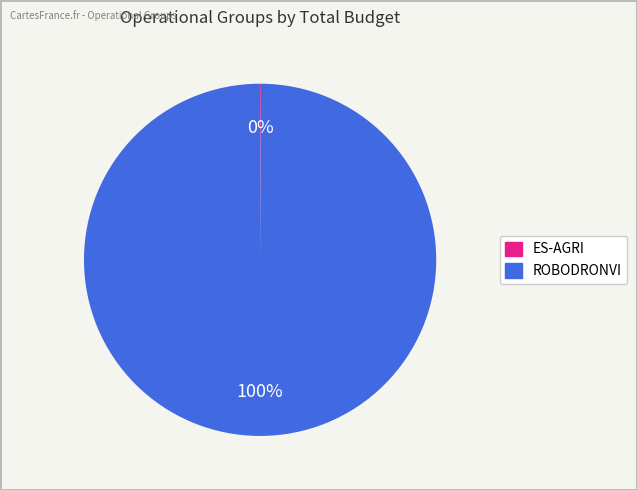

Which slice represents more than half of the pie?

ROBODRONVI